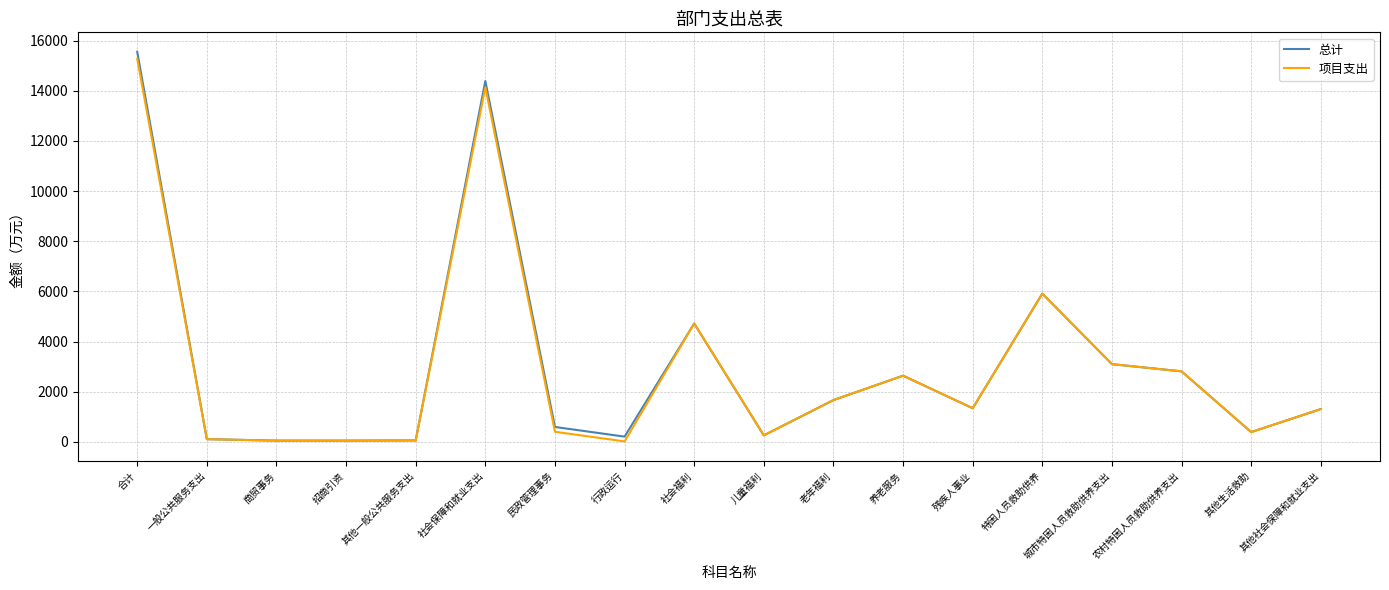

Which series has the widest spread of values?

总计